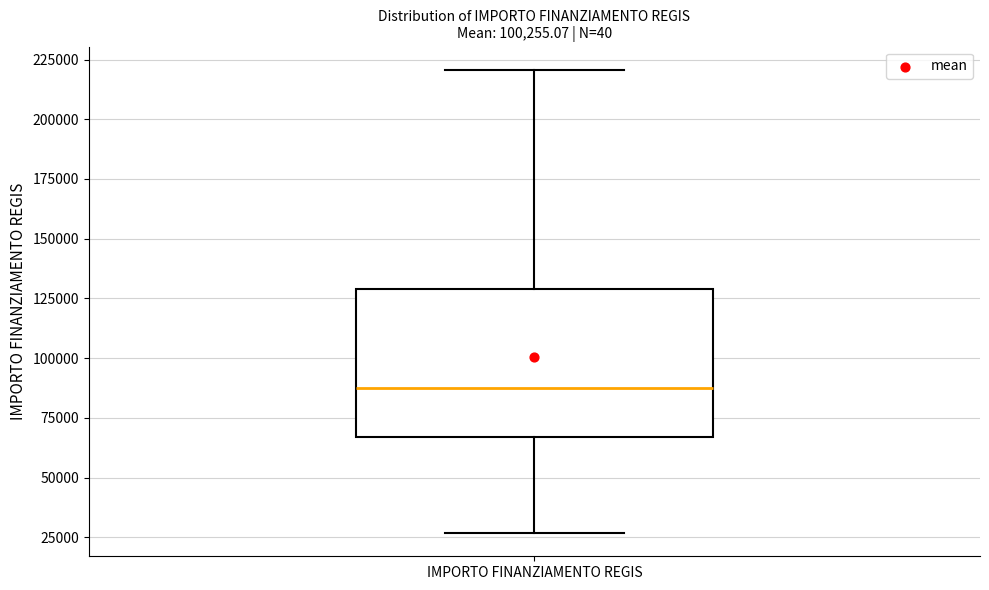

Transcribe this box plot: give where the median line is, the range the box spans, and where the two whiskers end, as read against the y-axis. The values are not printed on the chart, so give them approximately, as read against the axis.

median 85000, box 65000 to 130000, whiskers 25000 to 220000